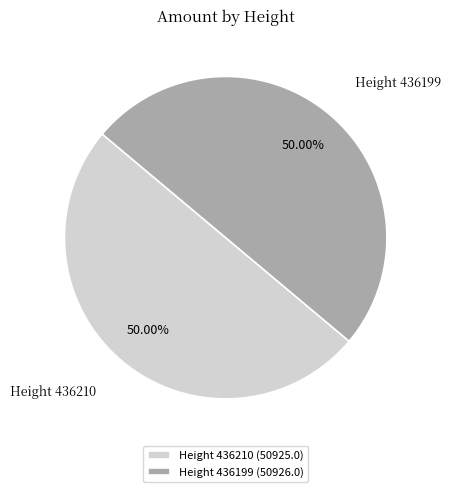

Approximately how many times larger is the value at Height 436199 compared to Height 436210?

1.0